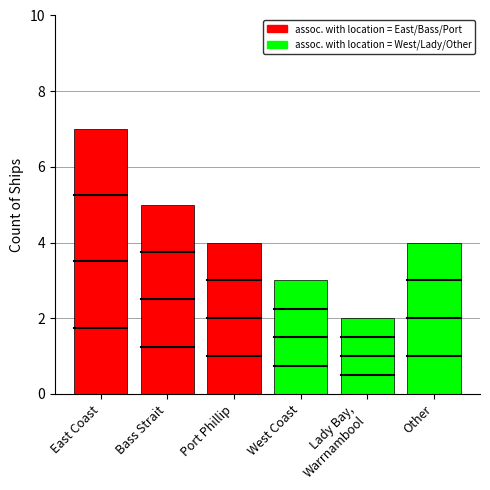

What is the sum of the values at Other and Lady Bay, Warrnambool?

6